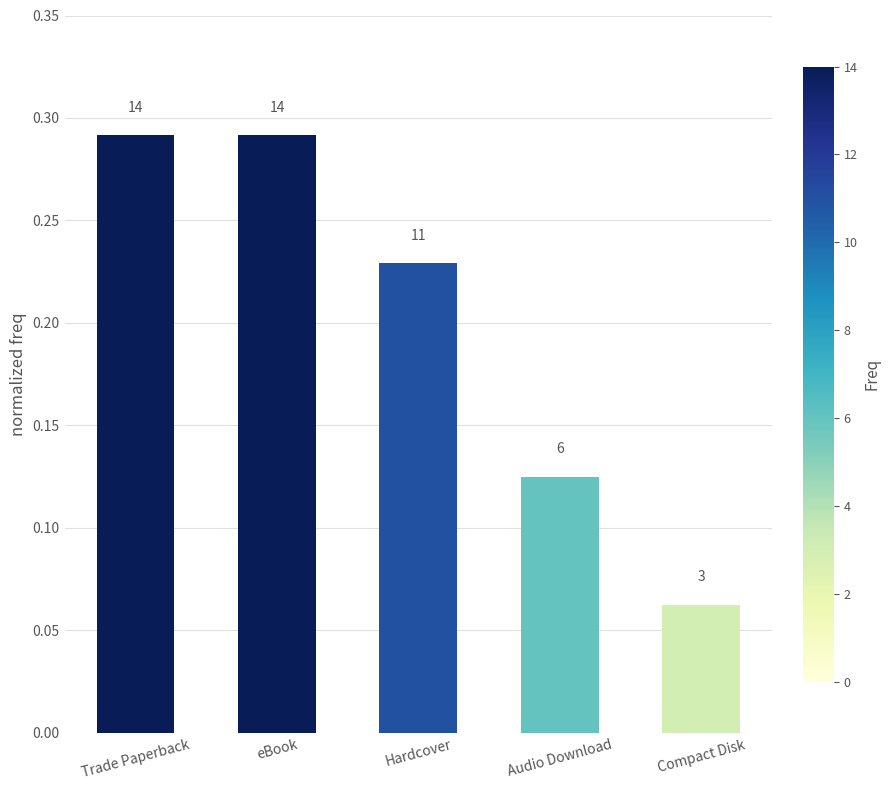

What is the difference between the maximum and minimum values?

0.2